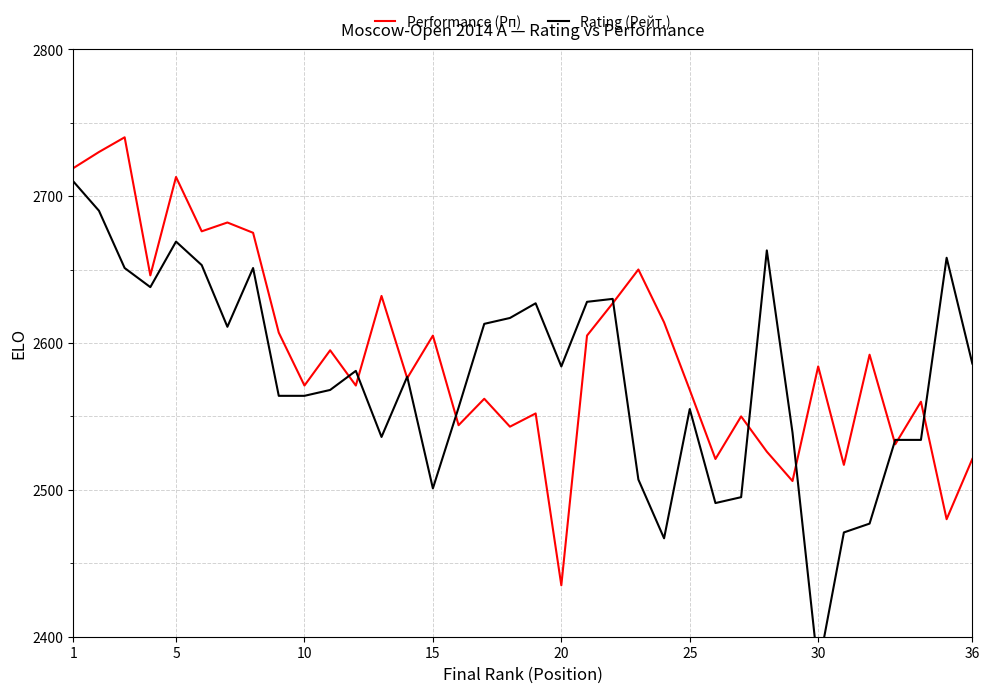

Is it true that Performance (Рп) equals 633 at 36?

False